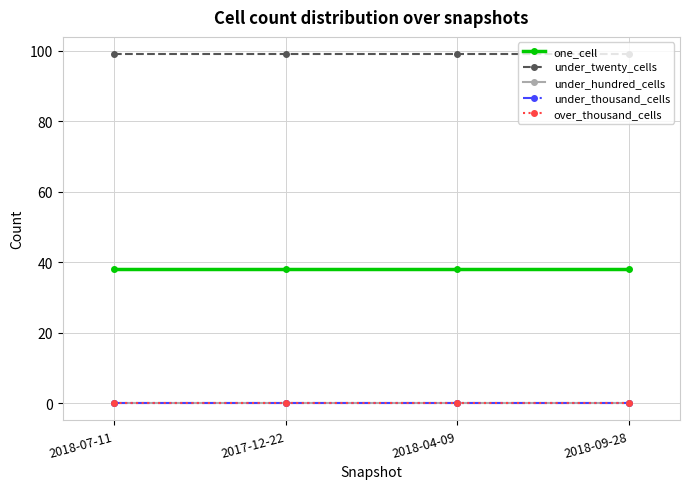

Which series has the largest total across all categories?

under_twenty_cells